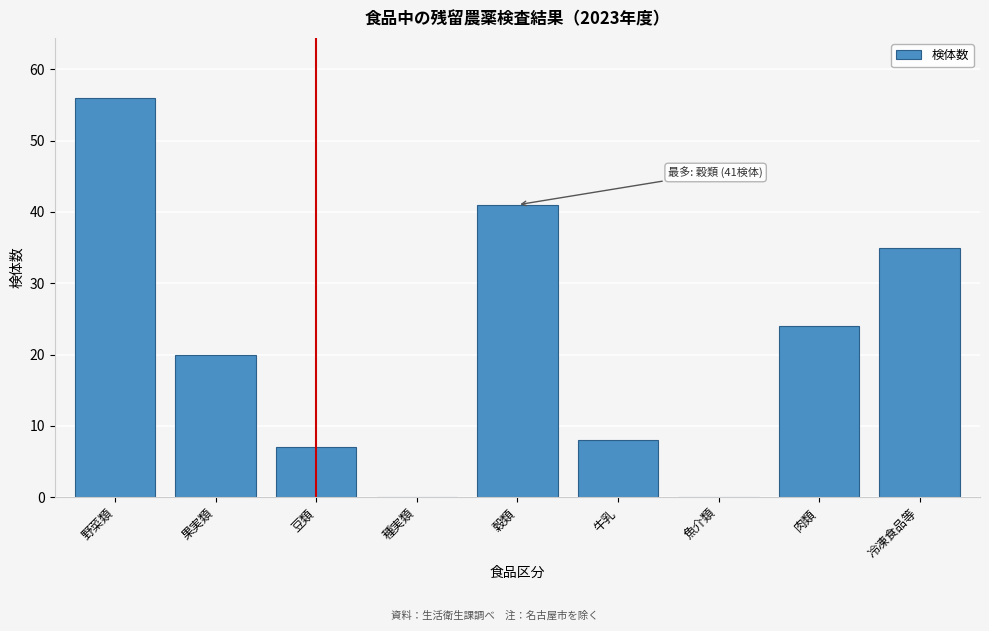

Reading right to left, transcribe all the data shown in this chart.

冷凍食品等=35	肉類=24	魚介類=0	牛乳=8	穀類=41	種実類=0	豆類=7	果実類=20	野菜類=56